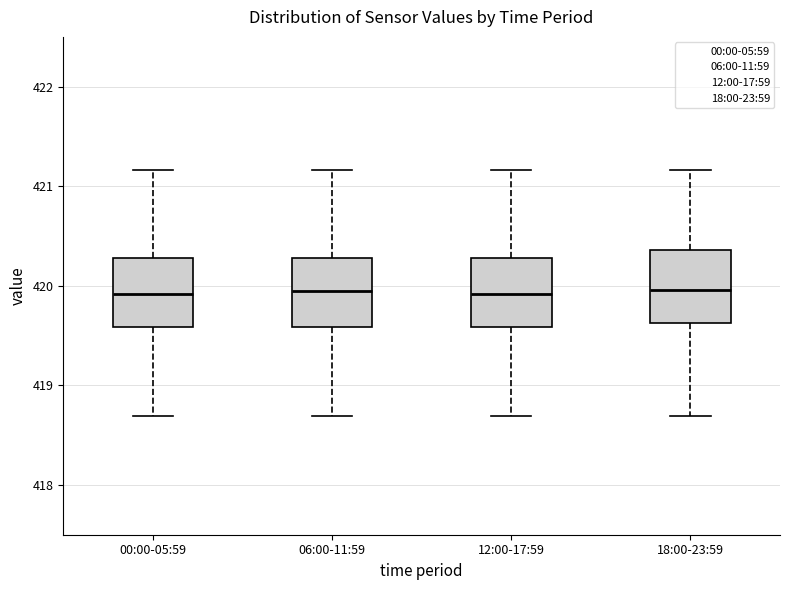

Reading left to right, read every box against the y-axis: the position of its median line, the range the box covers, and the ends of its whiskers. The values are not printed on the chart, so give them approximately, as read against the axis.

00:00-05:59: median 419.9, box 419.6 to 420.3, whiskers 418.7 to 421.2
06:00-11:59: median 419.9, box 419.6 to 420.3, whiskers 418.7 to 421.2
12:00-17:59: median 419.9, box 419.6 to 420.3, whiskers 418.7 to 421.2
18:00-23:59: median 420.0, box 419.6 to 420.4, whiskers 418.7 to 421.2